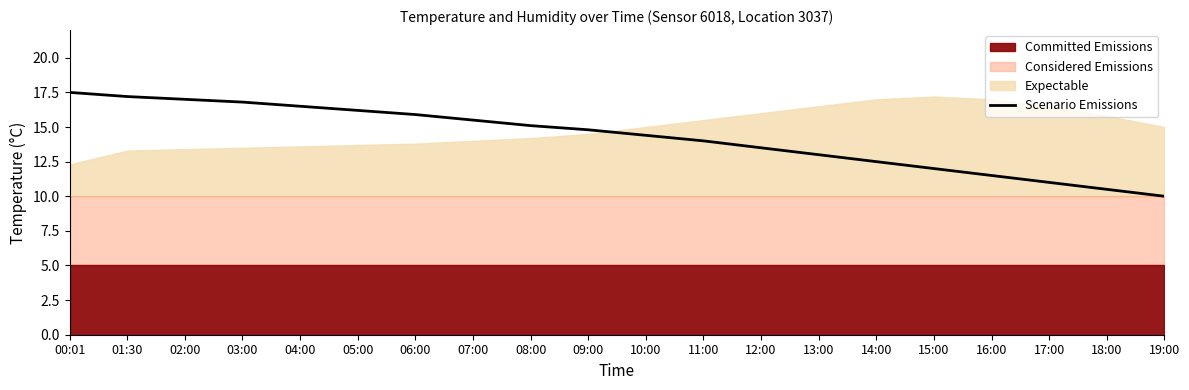

What is the value of the 9th point from the left?

15.1